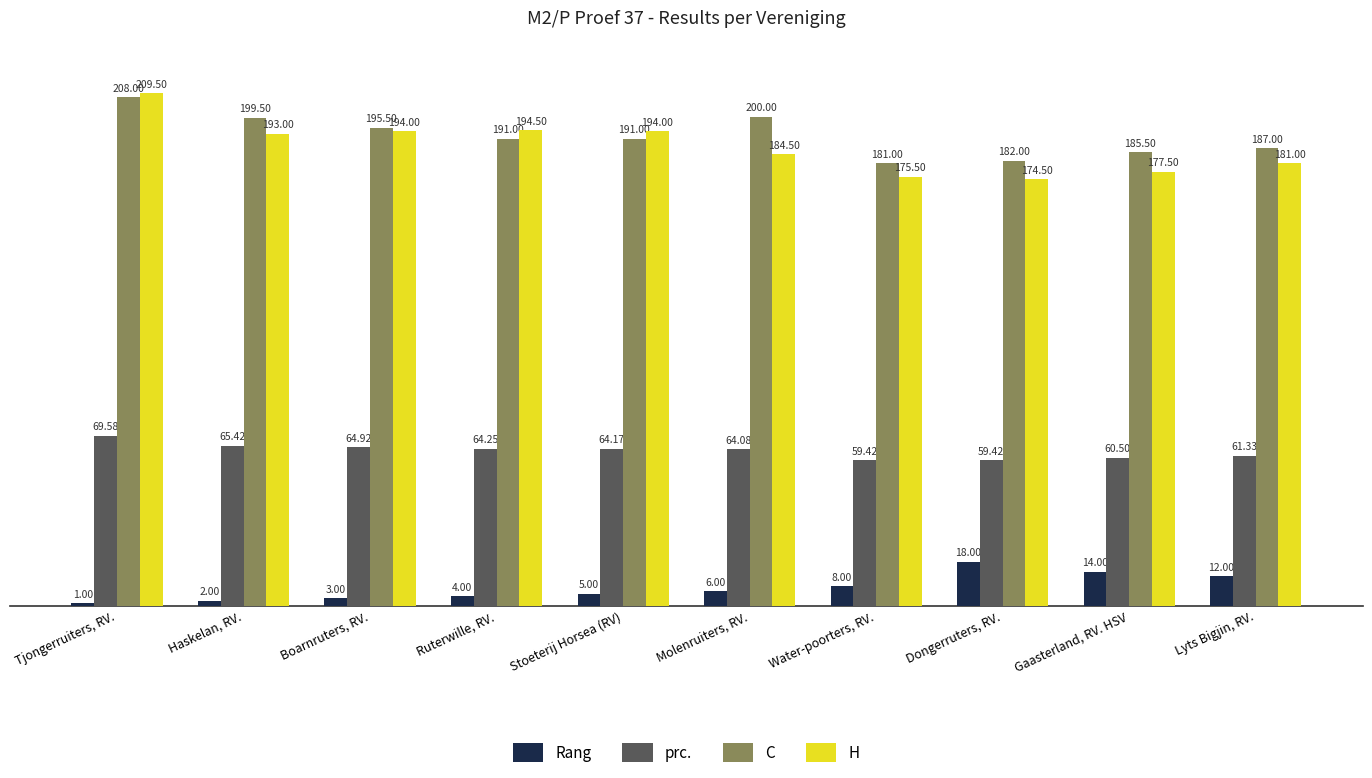

Which series has the largest range (max minus min)?

H